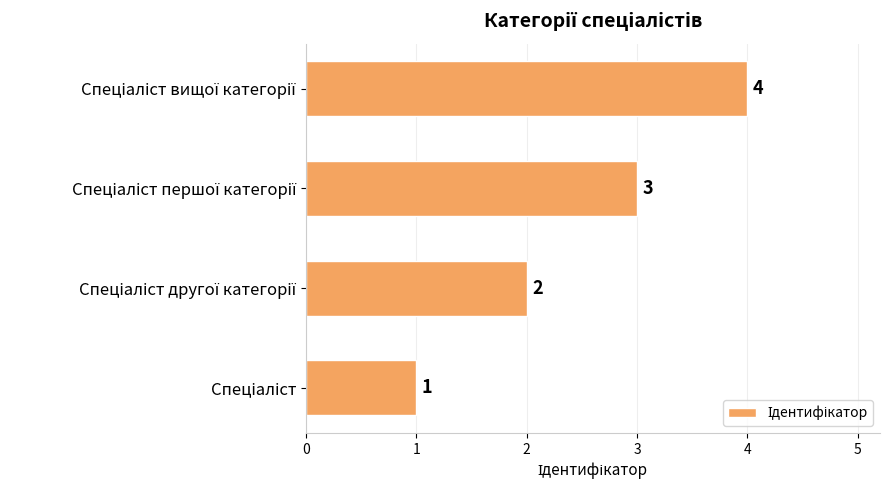

Are the bars grouped side by side (vs. stacked)?

No